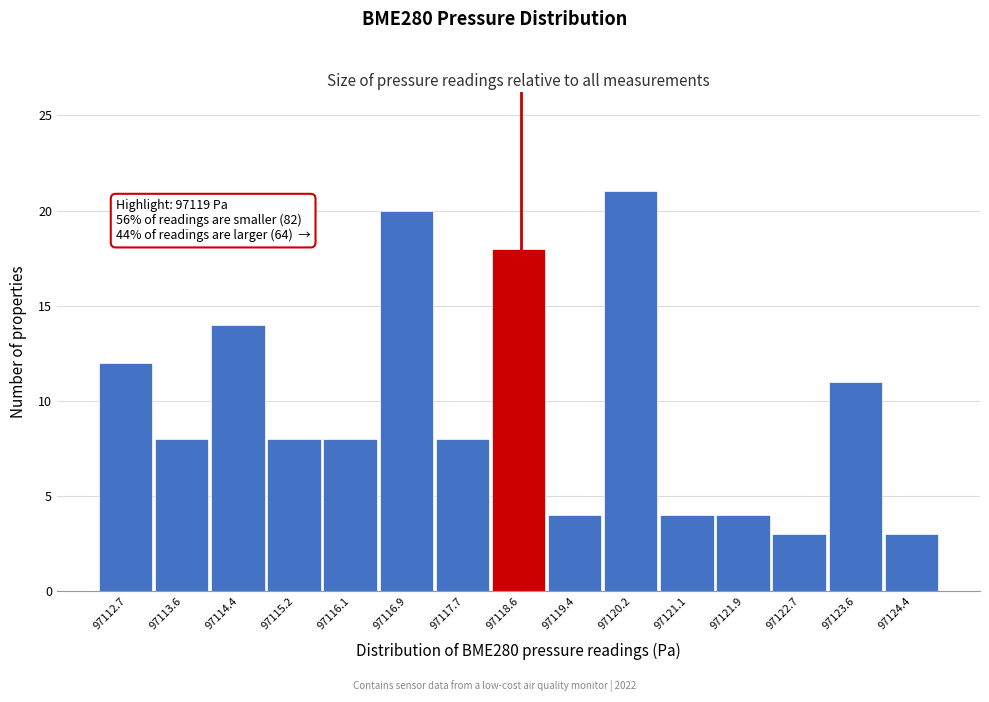

Reading left to right, list all the values displayed in this chart.

97112.7=12	97113.6=8	97114.4=14	97115.2=8	97116.1=8	97116.9=20	97117.7=8	97118.6=18	97119.4=4	97120.2=21	97121.1=4	97121.9=4	97122.7=3	97123.6=11	97124.4=3